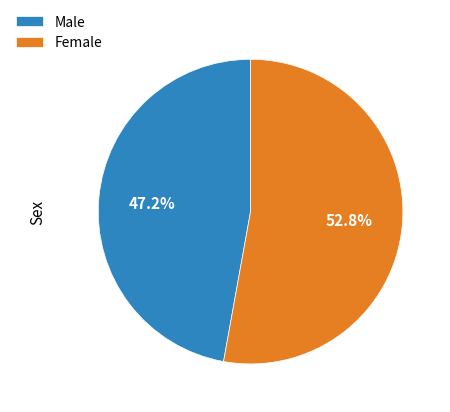

Does any single category account for the majority?

Yes